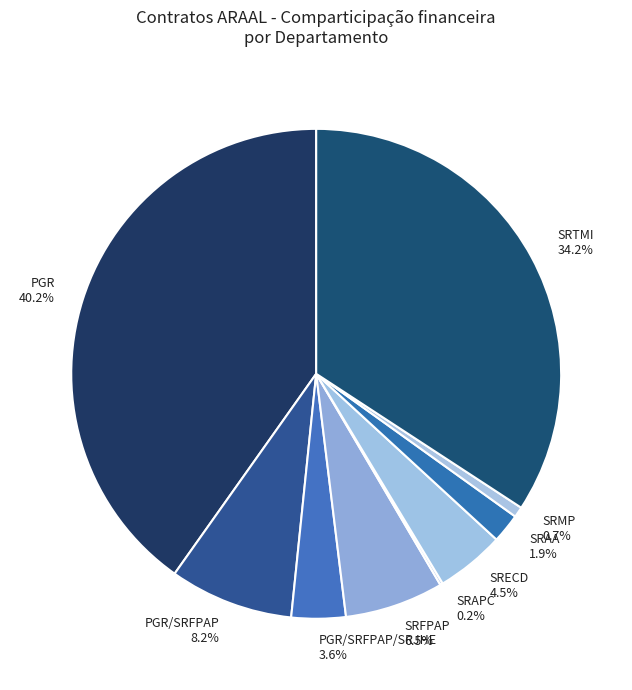

What portion of the pie excludes SRTMI?

65.8%